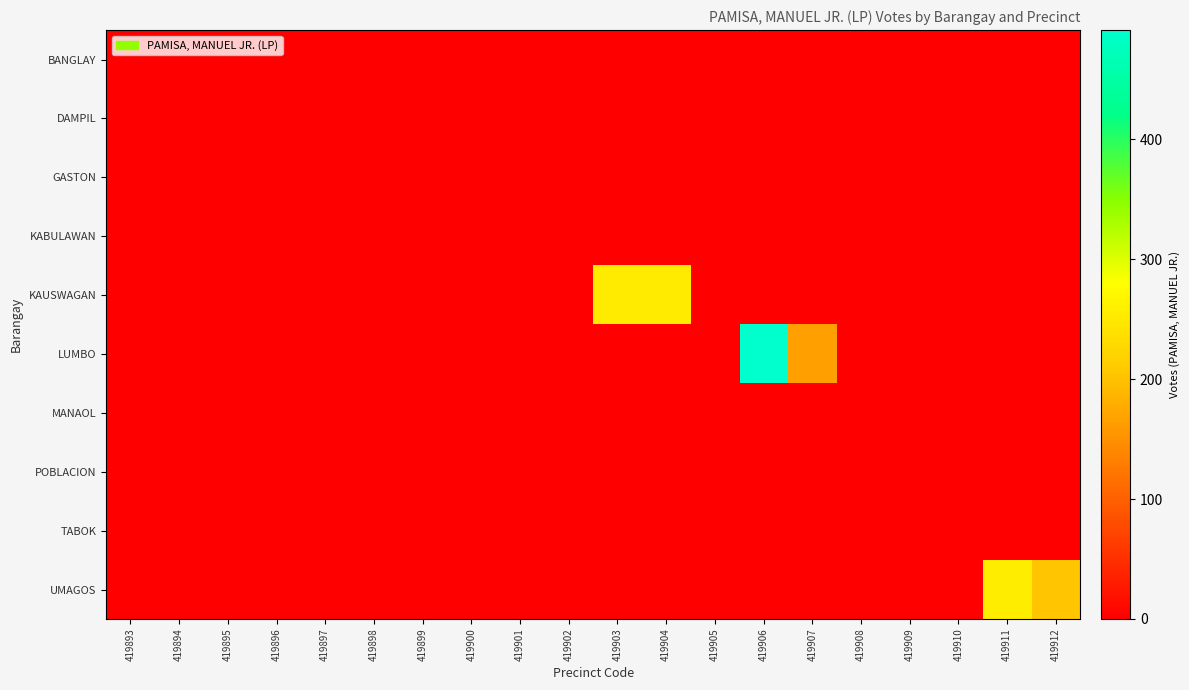

Which series has the largest range (max minus min)?

LUMBO